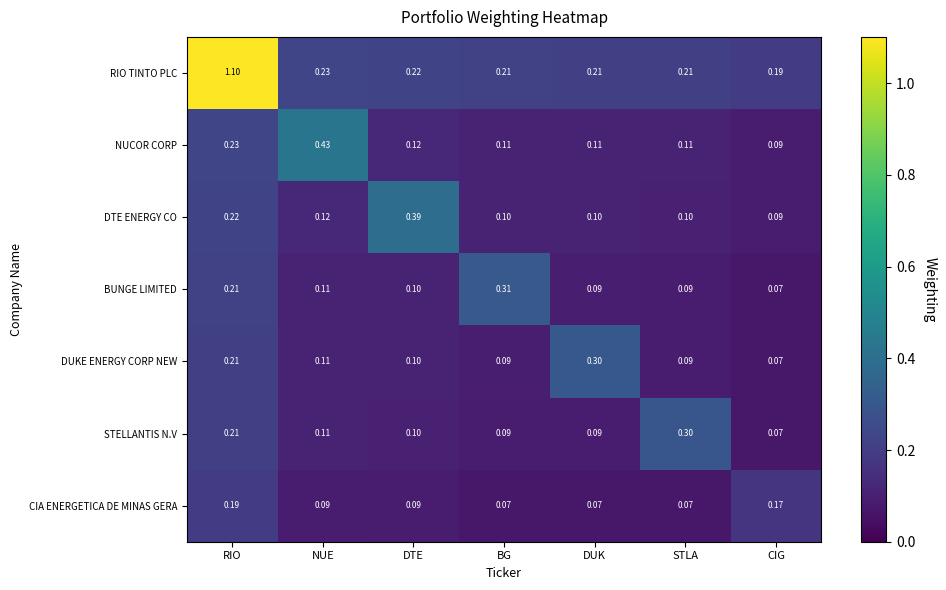

Which series has the widest spread of values?

RIO TINTO PLC